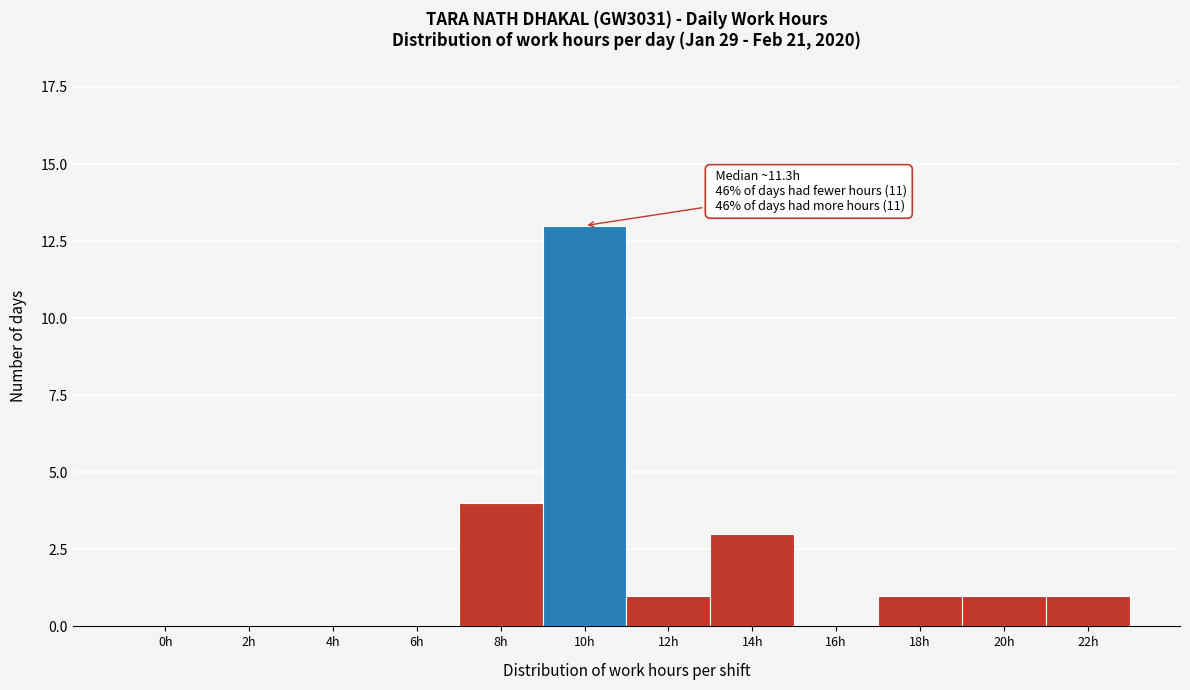

Reading right to left, what are all the values shown in this chart?

22h=1	20h=1	18h=1	16h=0	14h=3	12h=1	10h=13	8h=4	6h=0	4h=0	2h=0	0h=0